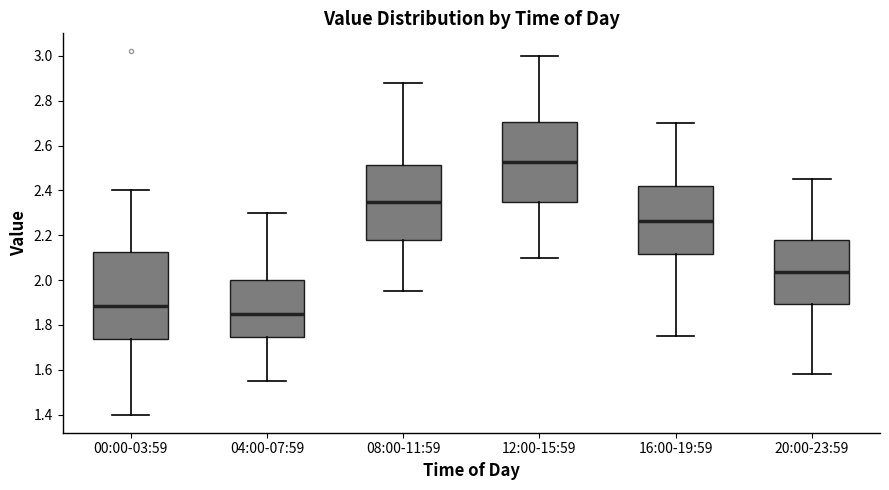

Reading left to right, transcribe this box plot: for each box, give where its median line is, the range the box spans, and where its two whiskers end, as read against the y-axis. The values are not printed on the chart, so give them approximately, as read against the axis.

00:00-03:59: median 1.88, box 1.74 to 2.12, whiskers 1.40 to 2.40
04:00-07:59: median 1.86, box 1.74 to 2.00, whiskers 1.56 to 2.30
08:00-11:59: median 2.36, box 2.18 to 2.52, whiskers 1.96 to 2.88
12:00-15:59: median 2.52, box 2.36 to 2.70, whiskers 2.10 to 3.00
16:00-19:59: median 2.26, box 2.12 to 2.42, whiskers 1.76 to 2.70
20:00-23:59: median 2.04, box 1.90 to 2.18, whiskers 1.58 to 2.46